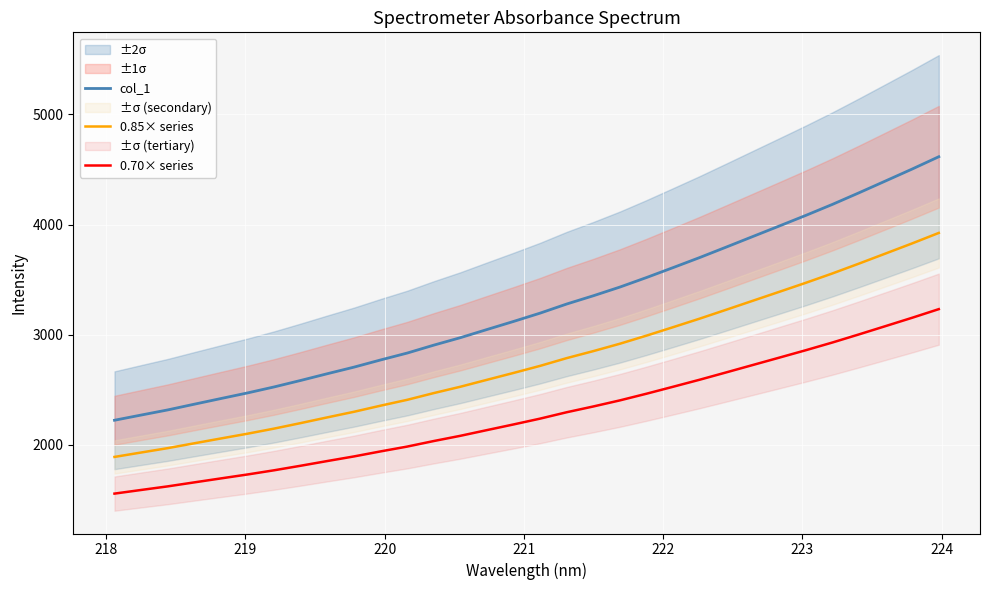

What is the minimum value for col_1?

2221.8